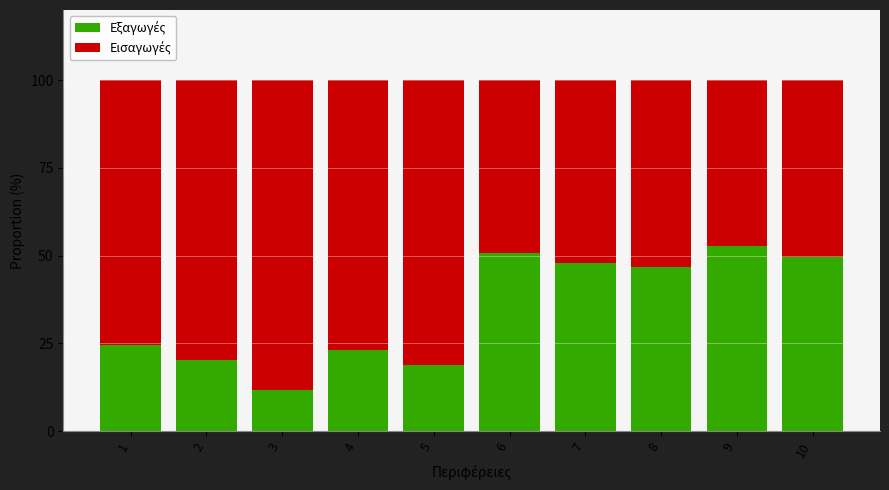

Does the chart contain any negative values?

No